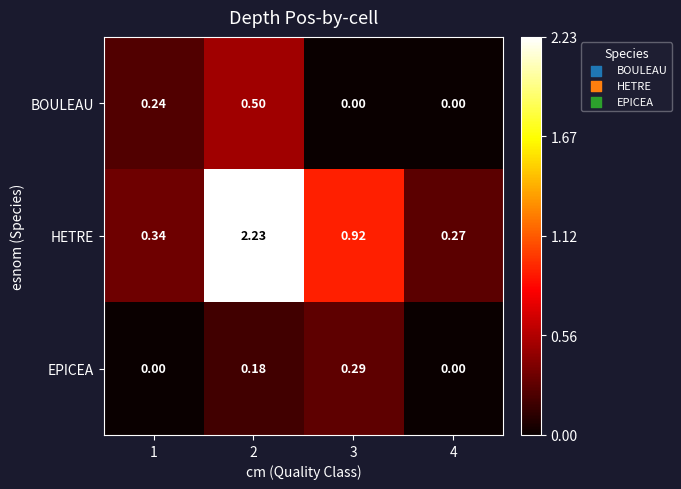

Rank the series at 1 from lowest to highest value.

EPICEA, BOULEAU, HETRE